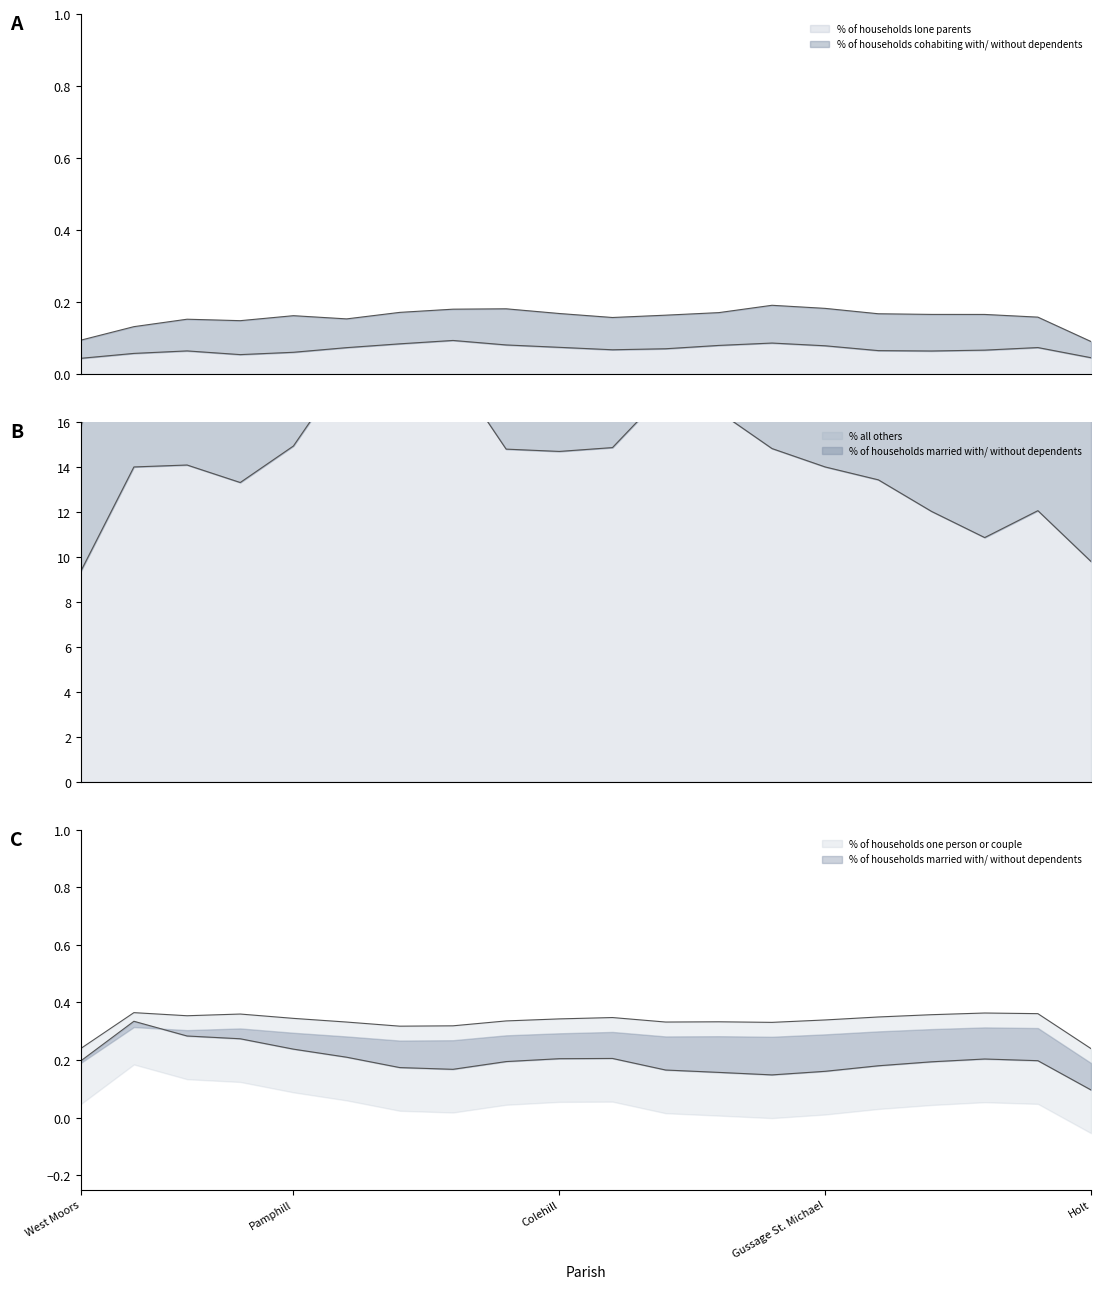

Does the chart display data point markers on the line(s)?

No